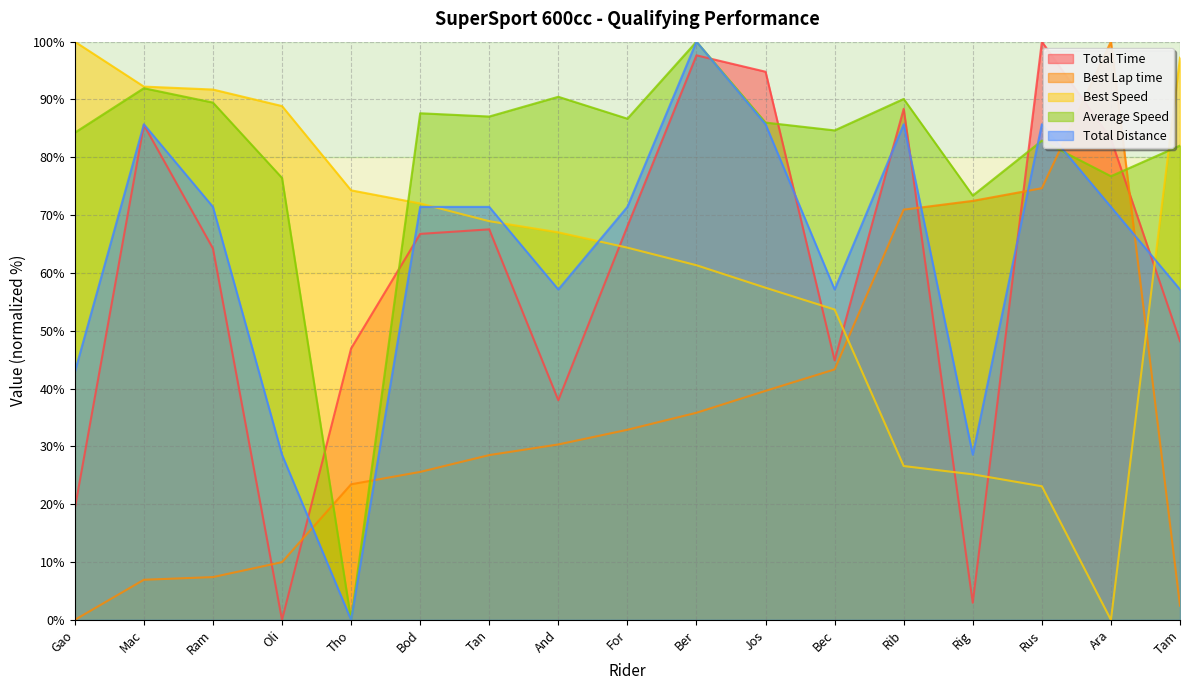

Which series ends up on top after the final intersection of Best Speed and Total Time?

Best Speed